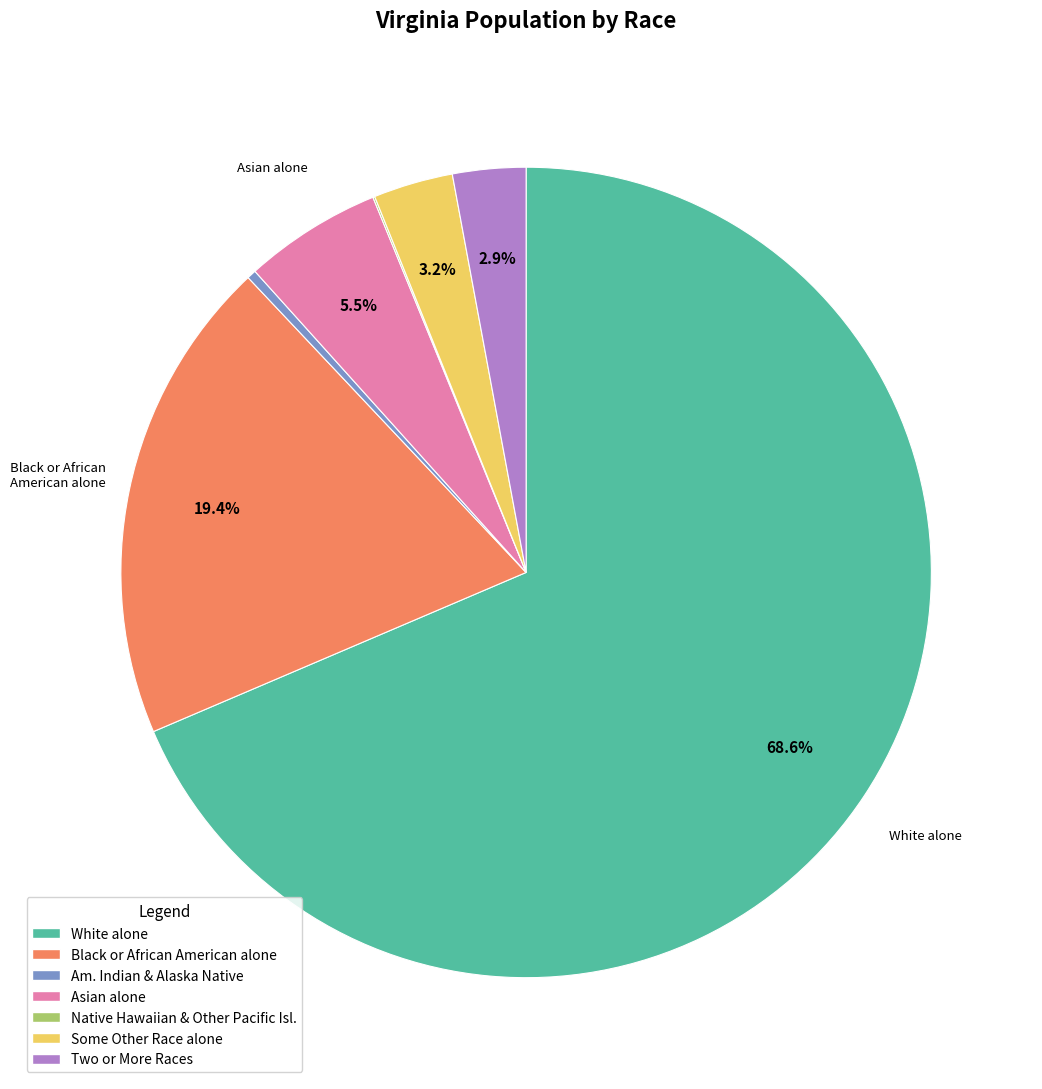

Is there a majority slice in this chart?

Yes